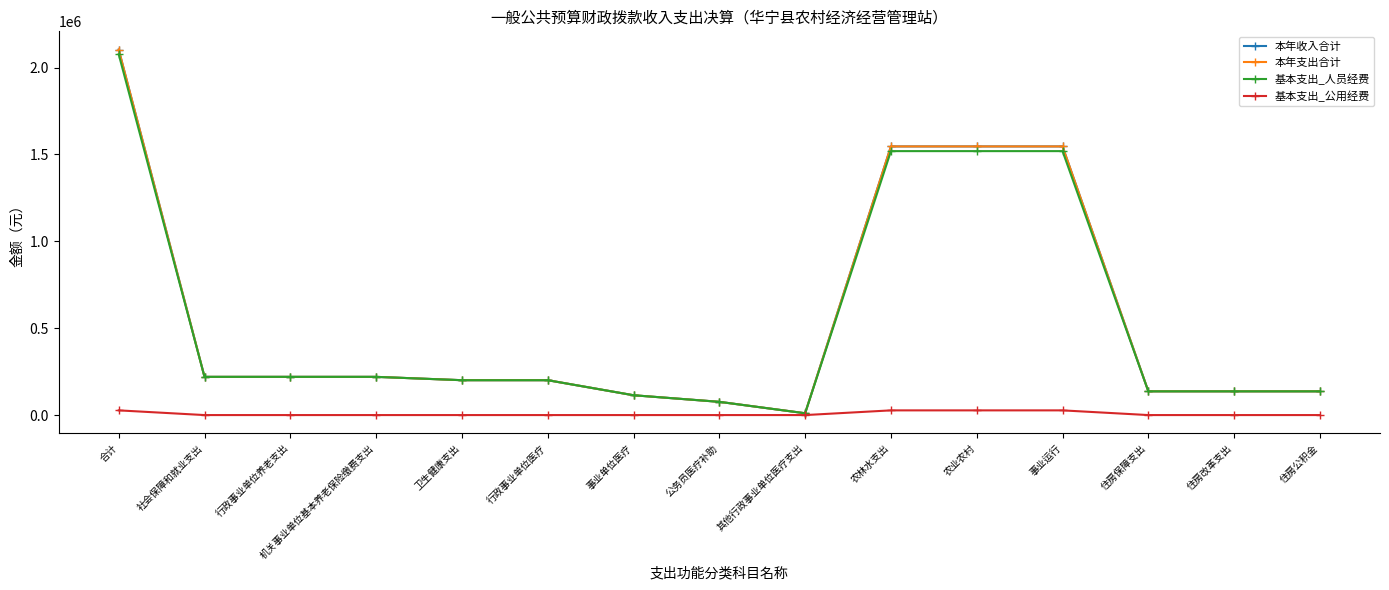

The 本年收入合计 series shows 244561.1 at 住房公积金. True or false?

False